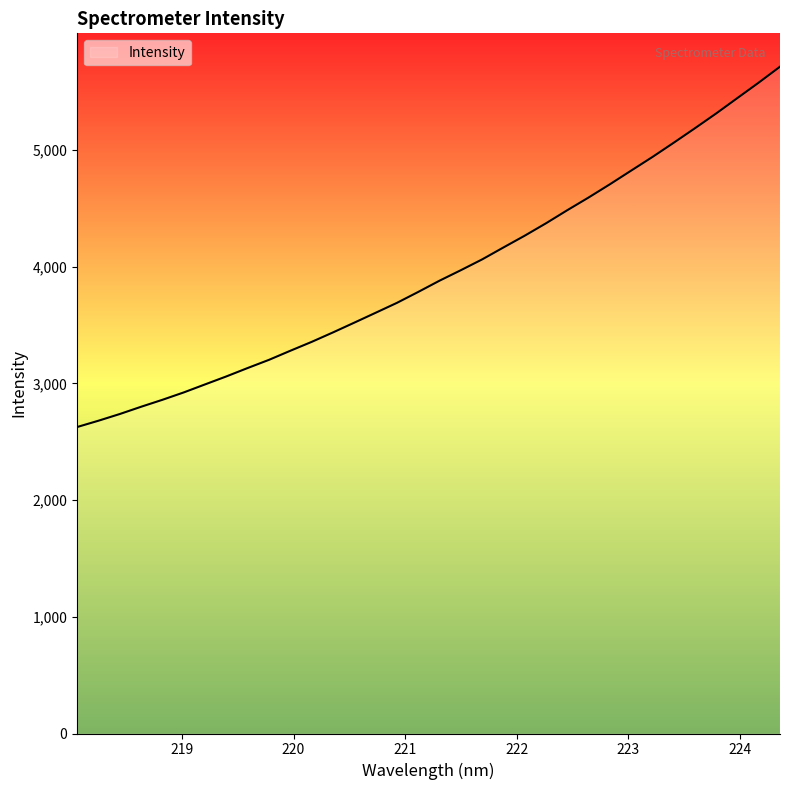

What is the difference between the maximum and minimum values?

3087.7